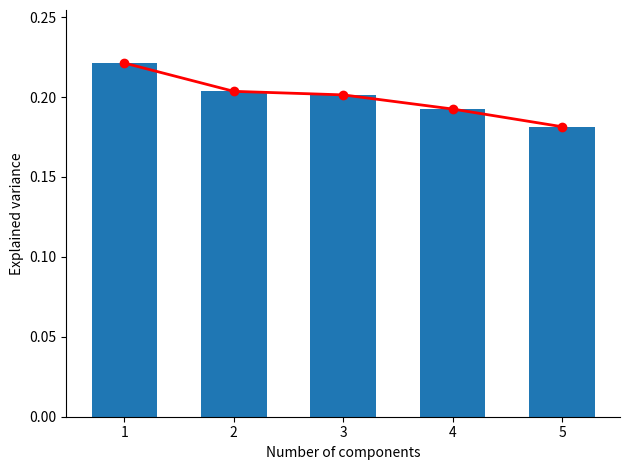

Where is Trend nearest to the value 0?

5